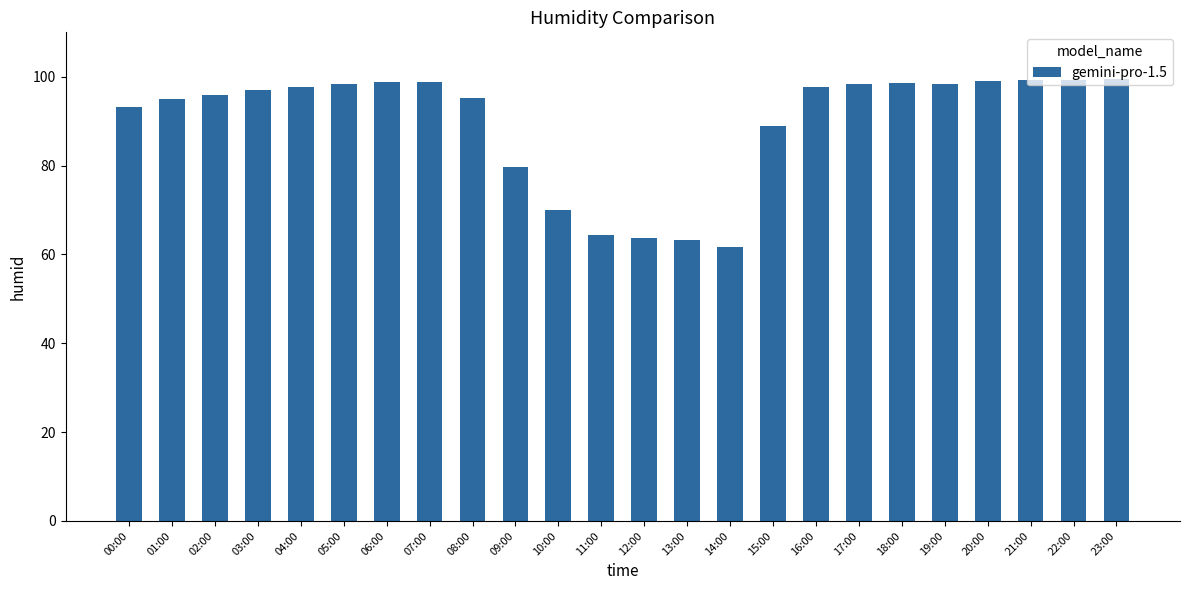

What is the change in value from 14:00 to 15:00?

+27.3